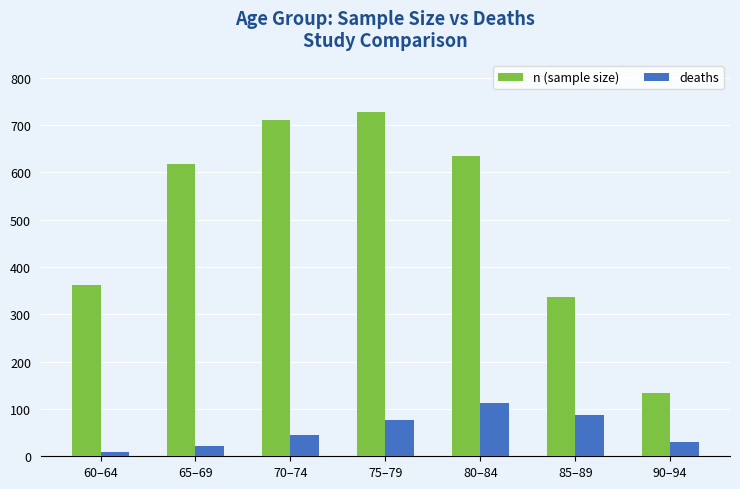

What is the sum of all n (sample size) values?

3523